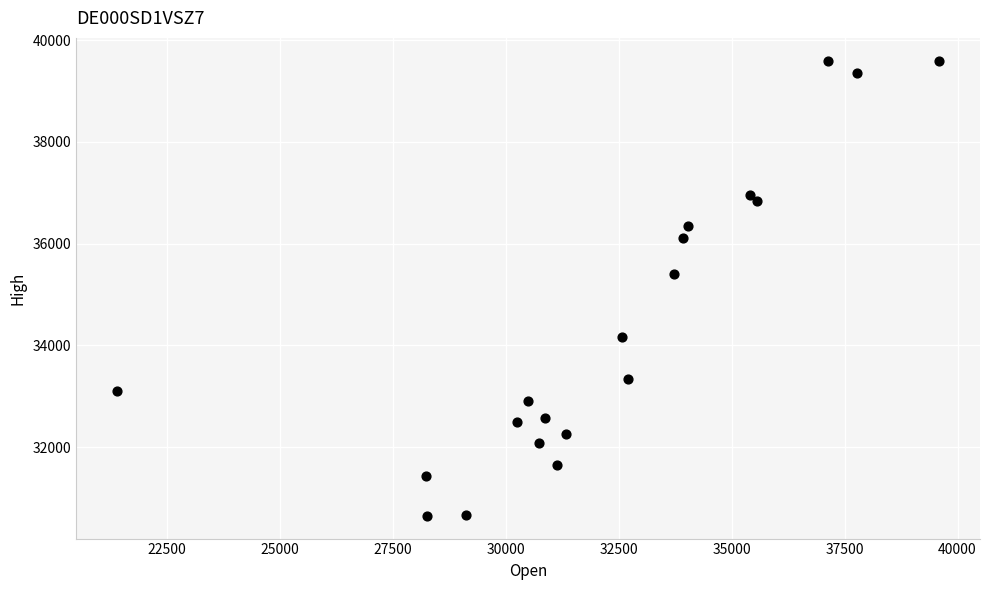

What Y value in the scatter plot is closest to 35122?

35395